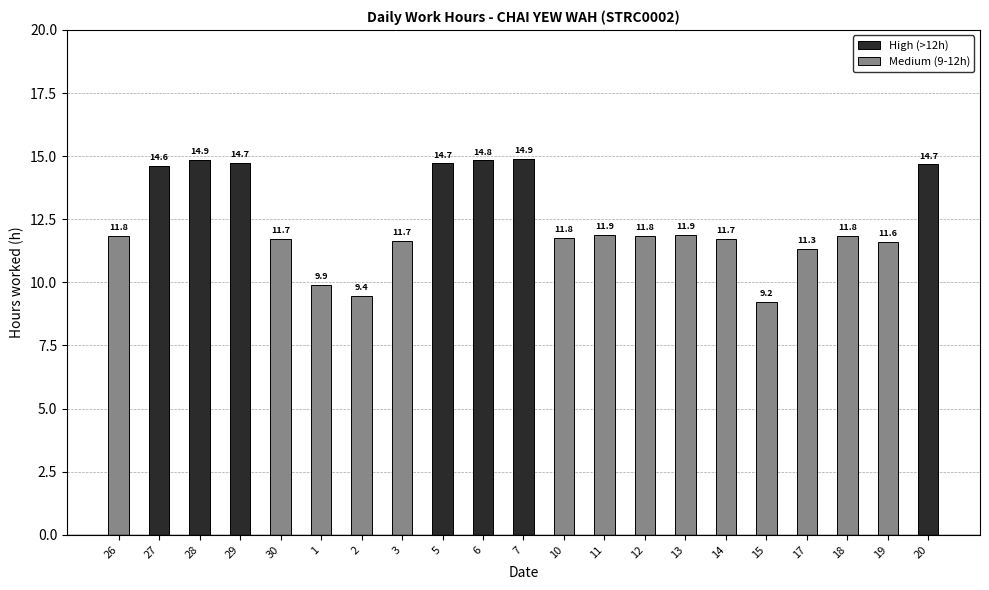

The value of High (>12h) at 7 is 14.9. True or false?

True